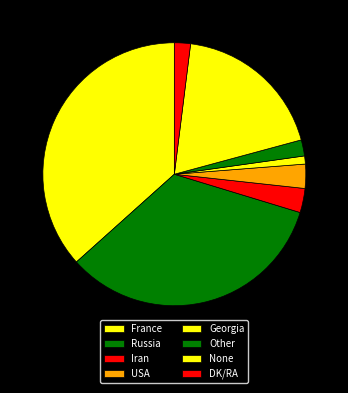

What is the smallest slice in the pie chart?

Georgia